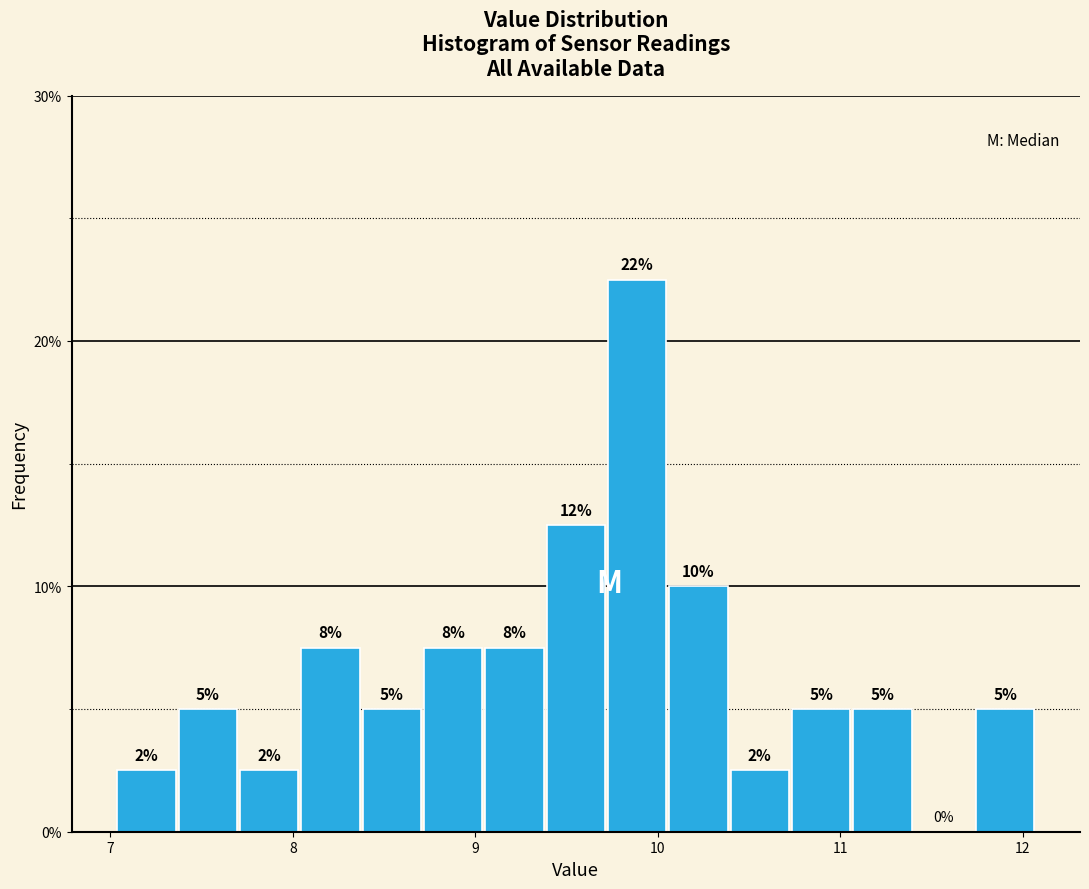

Read against the x-axis, roughly where is the centre of the tallest bar?

9.9